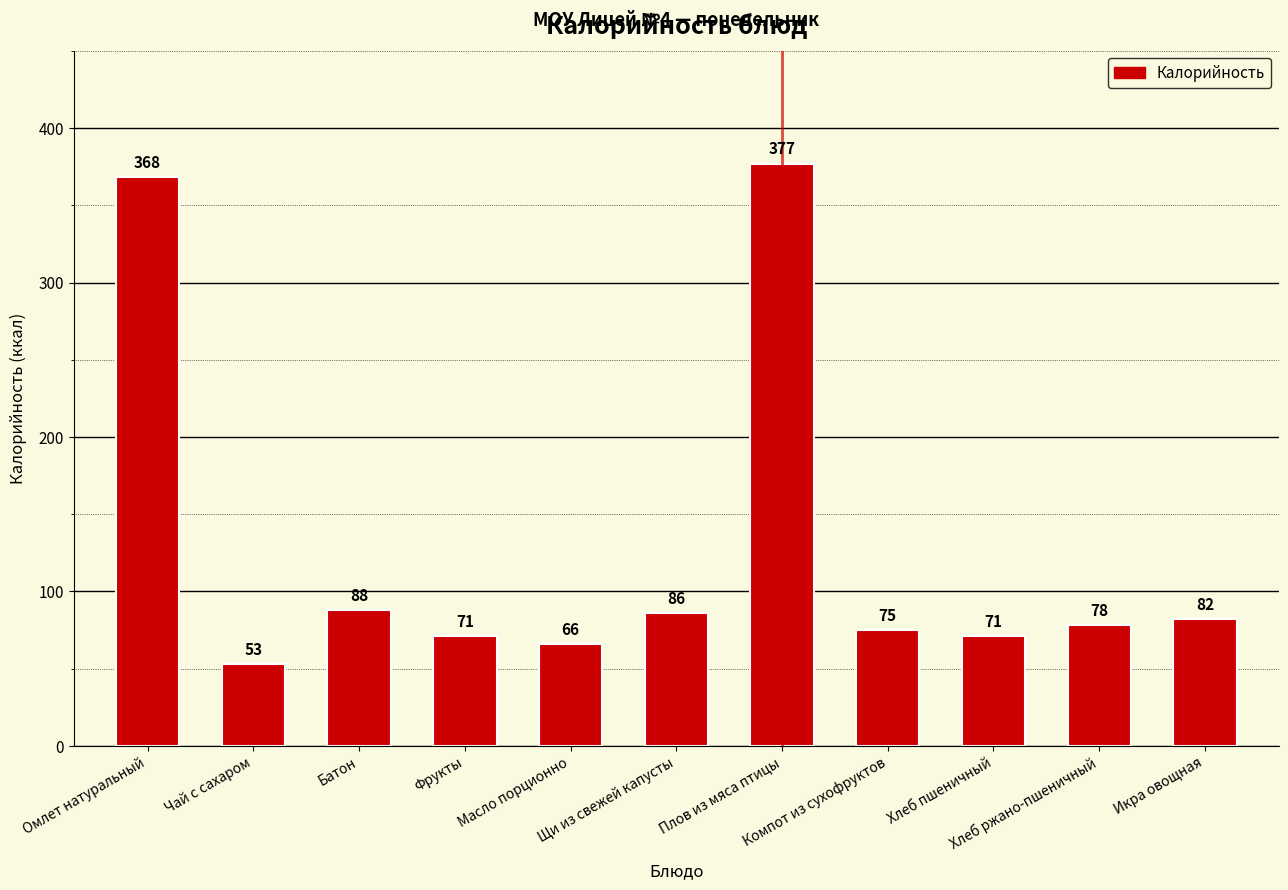

What position from the left is Хлеб ржано-пшеничный?

10